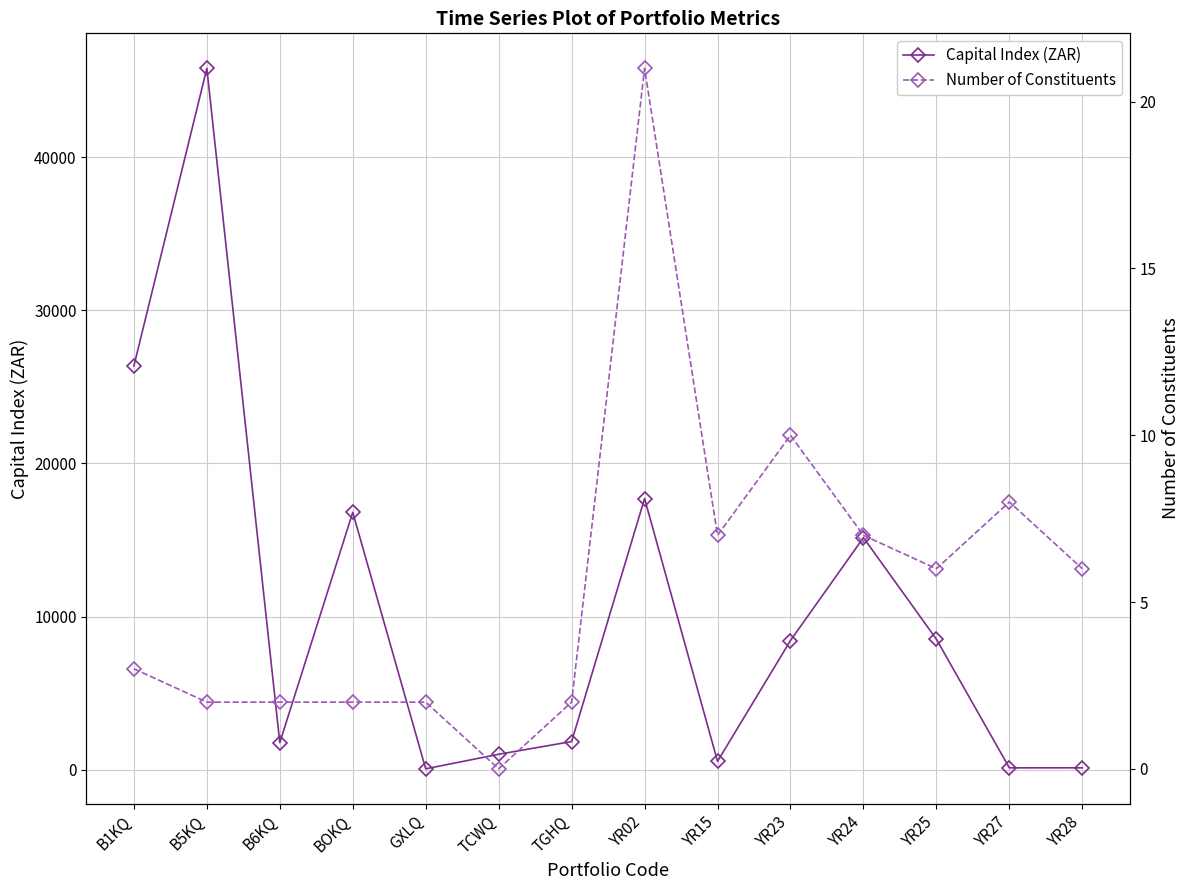

List the series in order of their overall mean, highest first.

Capital Index (ZAR), Number of Constituents